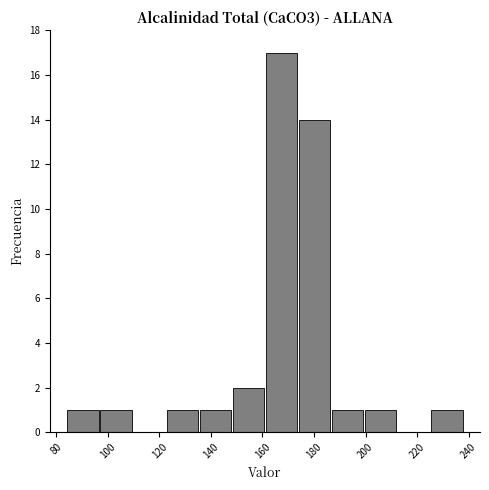

Reading left to right, transcribe this chart: for each bar, give the range it covers on the x-axis and its height. Neither the bar edges nor the heights are printed on the chart, so give them approximately, as read against the axes.

84 to 96: 1
96 to 110: 1
110 to 122: 0
122 to 136: 1
136 to 148: 1
148 to 162: 2
162 to 174: 17
174 to 186: 14
186 to 200: 1
200 to 212: 1
212 to 226: 0
226 to 238: 1